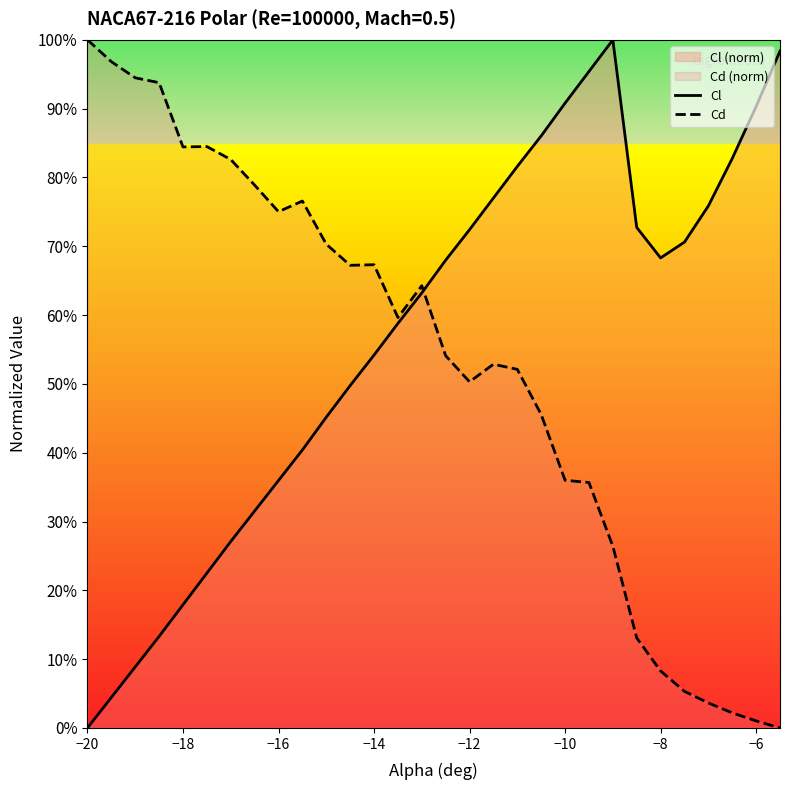

What is the maximum value shown in the chart?

100.0